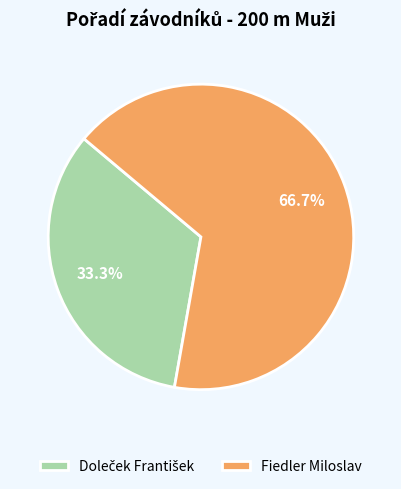

Which category accounts for the majority?

Fiedler Miloslav